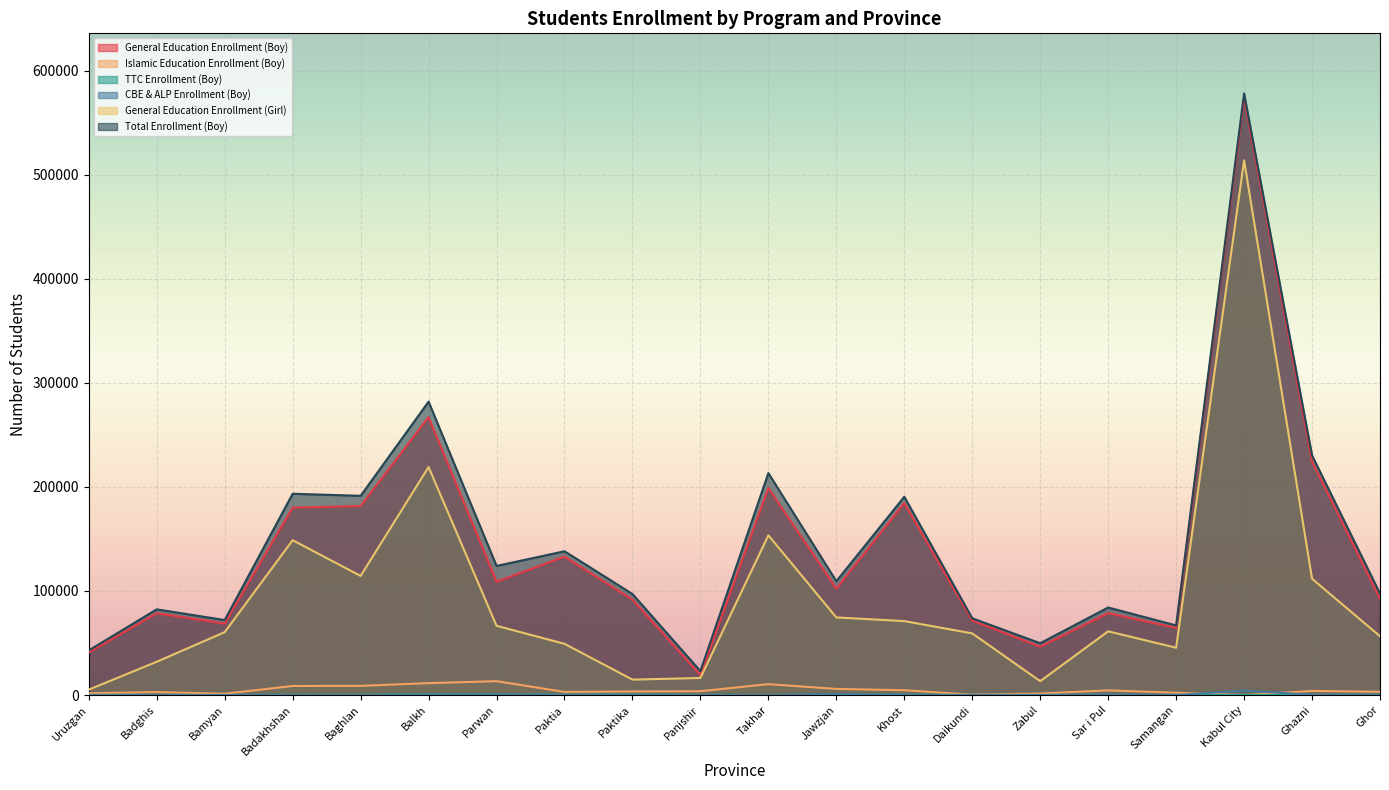

How many lines are shown in the chart?

6